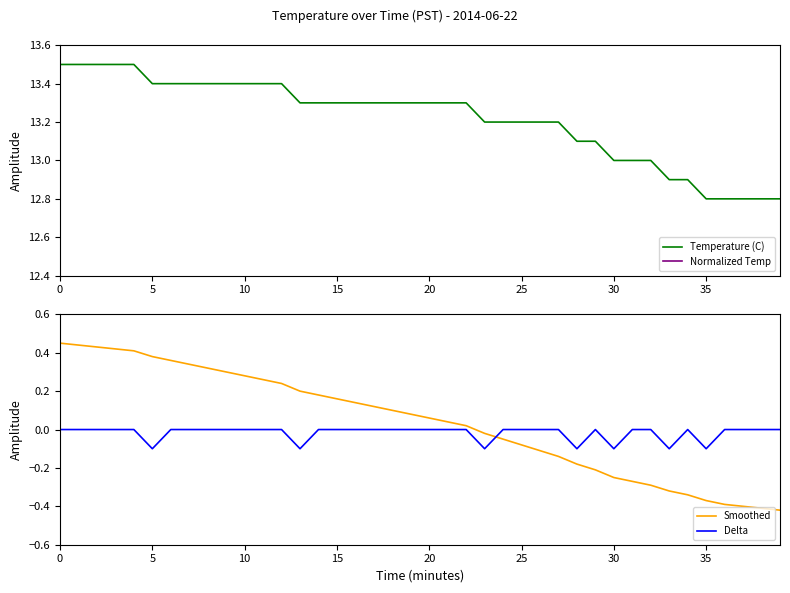

What is the average value of the Normalized Temp series?

0.2